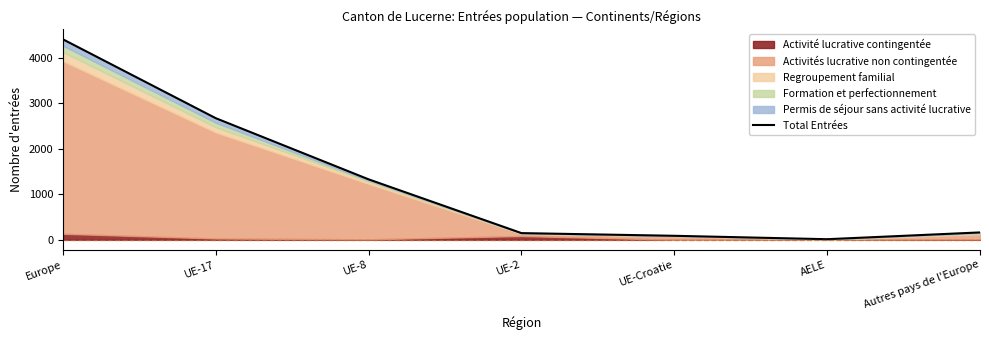

What is the change in value from UE-17 to UE-2?

-2526